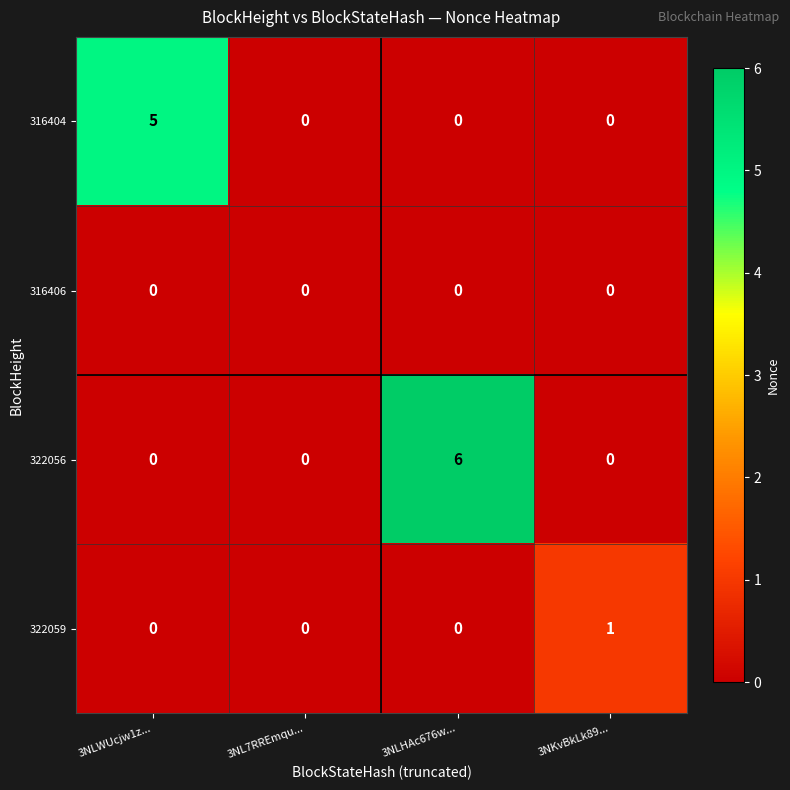

Which series has the largest total across all categories?

322056